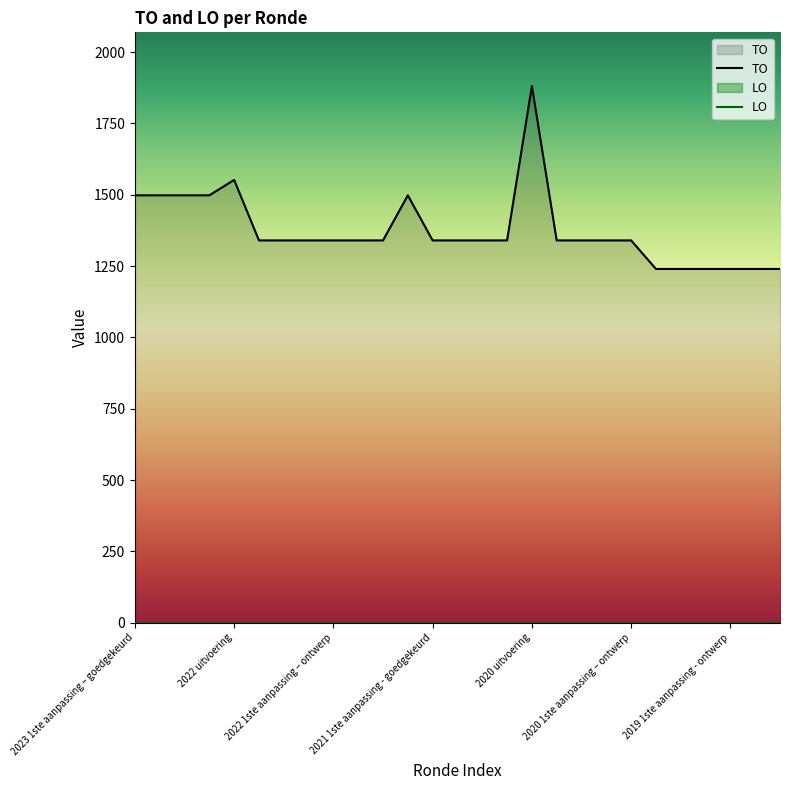

At how many categories does at least one series exceed 732?

27